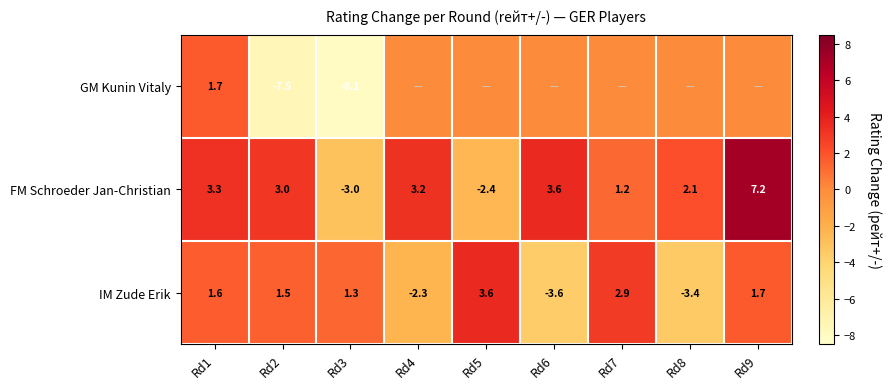

What is the highest value of the FM Schroeder Jan-Christian series?

7.2